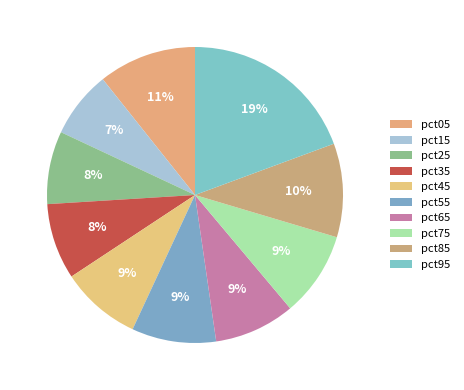

Count the number of slices in the pie.

10